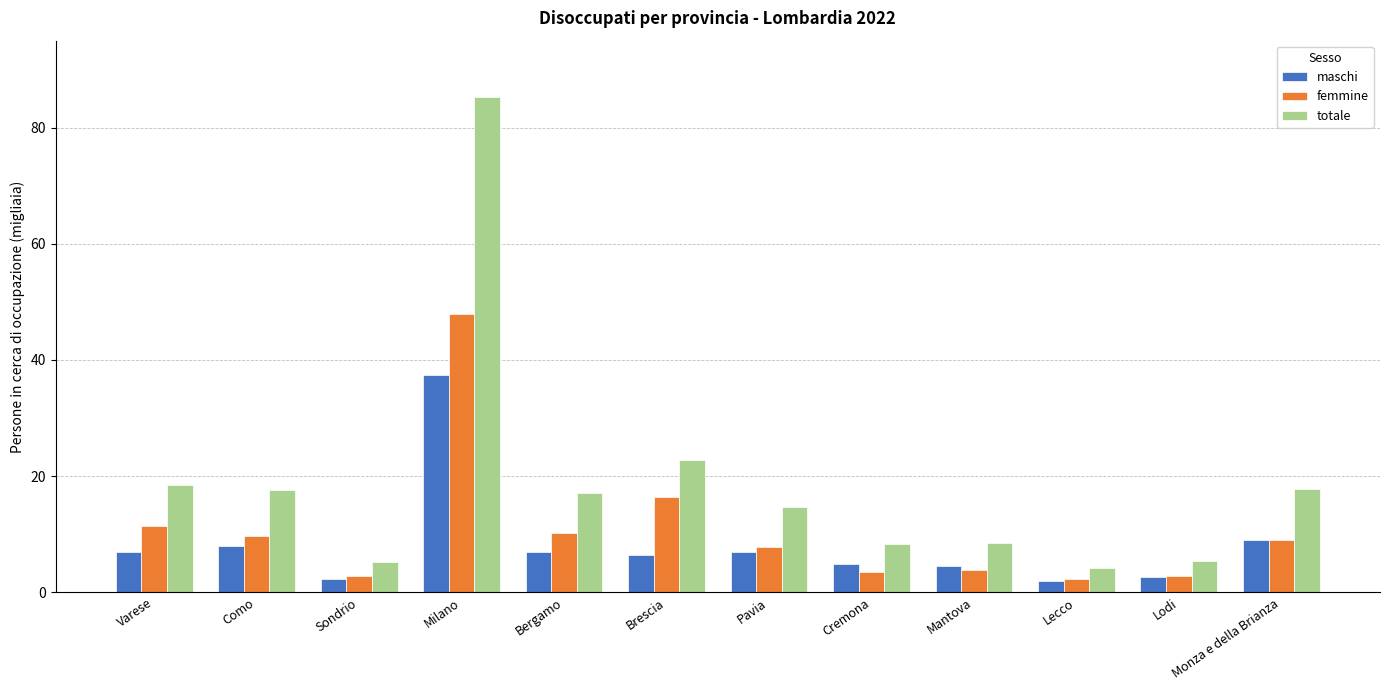

How many series are shown in this chart?

3